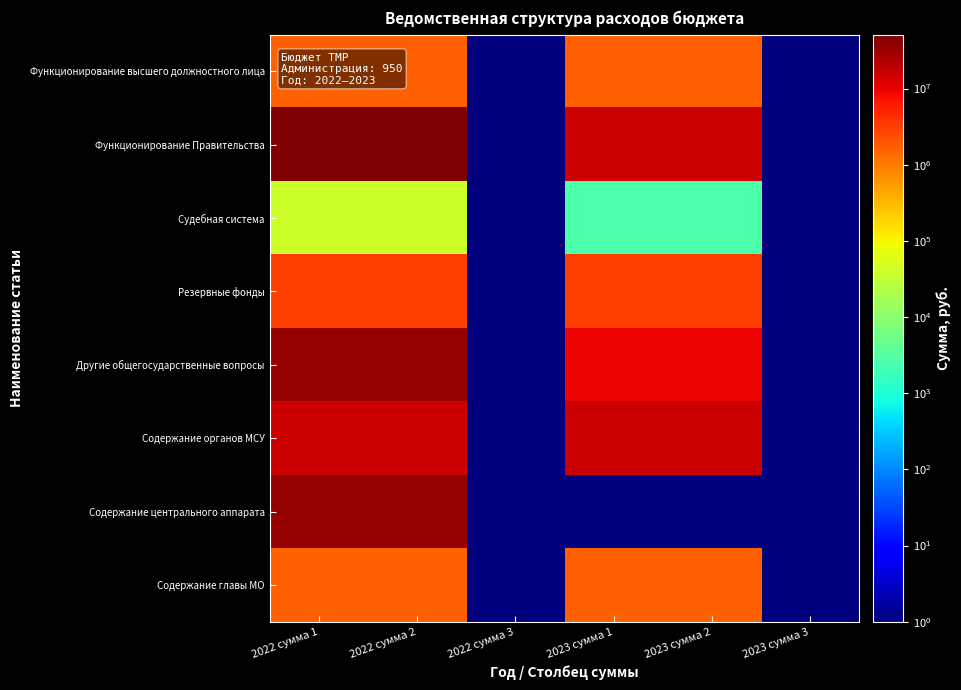

Reading right to left, list all the values displayed in this chart.

Функционирование высшего должностного лица: 2023 сумма 3=1	2023 сумма 2=1647072	2023 сумма 1=1647072	2022 сумма 3=1	2022 сумма 2=1647072	2022 сумма 1=1647072
Функционирование Правительства: 2023 сумма 3=1	2023 сумма 2=15092406	2023 сумма 1=15092406	2022 сумма 3=1	2022 сумма 2=51092406	2022 сумма 1=51092406
Судебная система: 2023 сумма 3=1	2023 сумма 2=2691	2023 сумма 1=2691	2022 сумма 3=1	2022 сумма 2=40685	2022 сумма 1=40685
Резервные фонды: 2023 сумма 3=1	2023 сумма 2=3000000	2023 сумма 1=3000000	2022 сумма 3=1	2022 сумма 2=3000000	2022 сумма 1=3000000
Другие общегосударственные вопросы: 2023 сумма 3=1	2023 сумма 2=9101980	2023 сумма 1=9101980	2022 сумма 3=1	2022 сумма 2=35634391	2022 сумма 1=35634391
Содержание органов МСУ: 2023 сумма 3=1	2023 сумма 2=15092406	2023 сумма 1=15092406	2022 сумма 3=1	2022 сумма 2=15092406	2022 сумма 1=15092406
Содержание центрального аппарата: 2023 сумма 3=1	2023 сумма 2=1	2023 сумма 1=1	2022 сумма 3=1	2022 сумма 2=36000000	2022 сумма 1=36000000
Содержание главы МО: 2023 сумма 3=1	2023 сумма 2=1647072	2023 сумма 1=1647072	2022 сумма 3=1	2022 сумма 2=1647072	2022 сумма 1=1647072